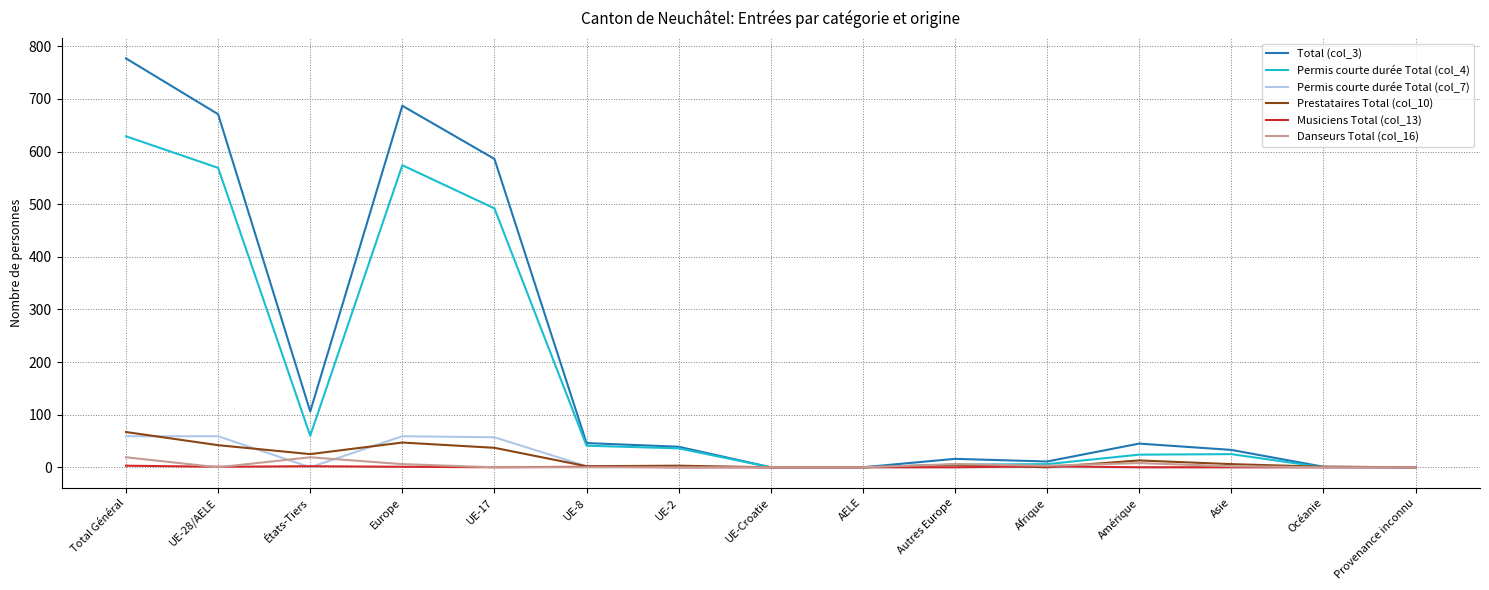

At which category is the sum across all series the highest?

Total Général